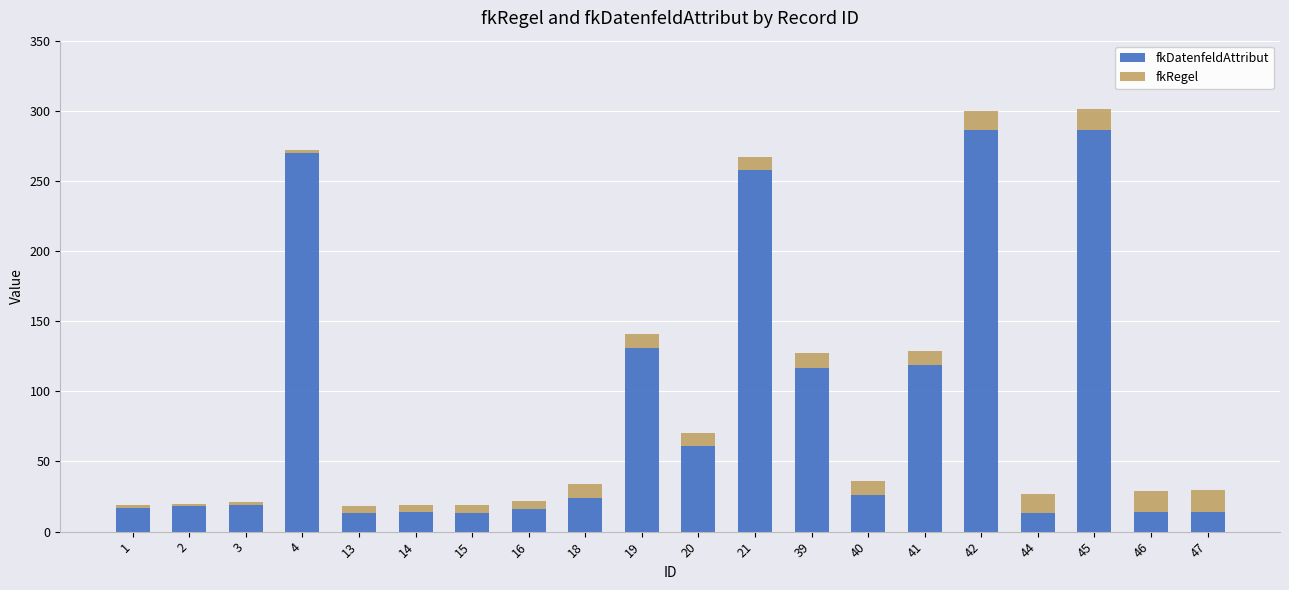

How many bars are there in total?

20